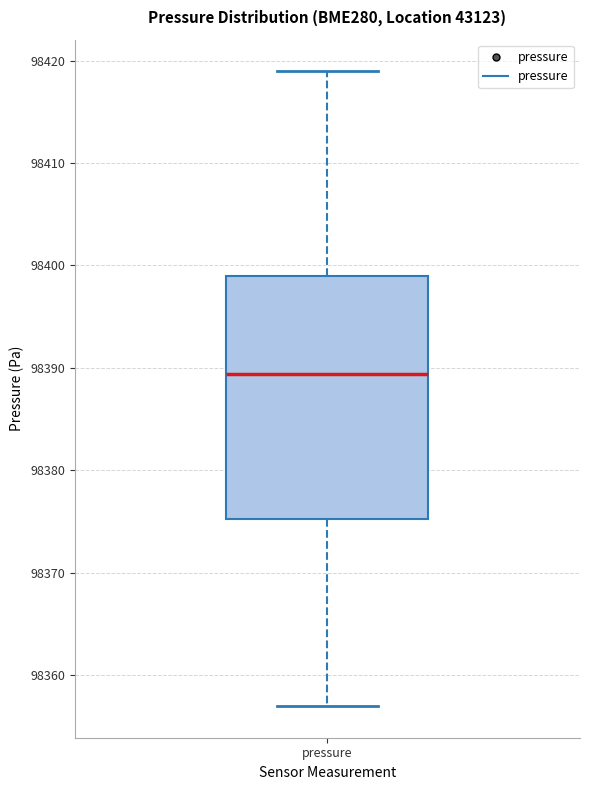

Where does the upper whisker of the box for pressure end on the y-axis? The values are not printed on the chart, so give them approximately, as read against the axis.

98419